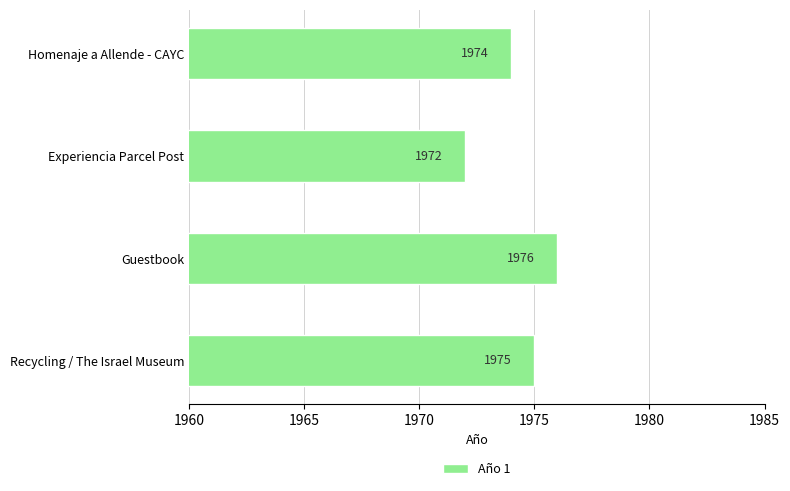

Rank the categories by value from highest to lowest.

Guestbook, Recycling / The Israel Museum, Homenaje a Allende - CAYC, Experiencia Parcel Post